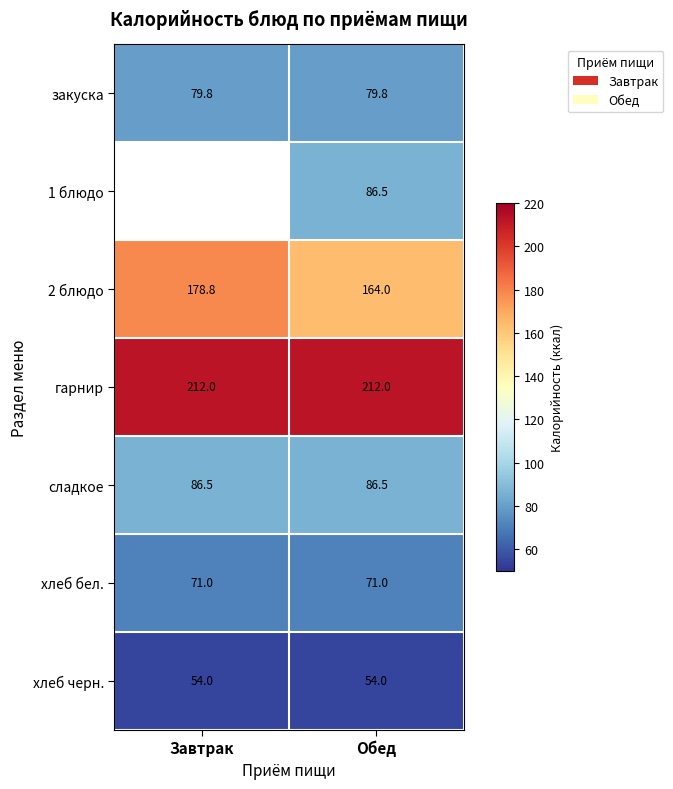

Is the value of хлеб черн. at Обед greater than the value of закуска at Обед?

No